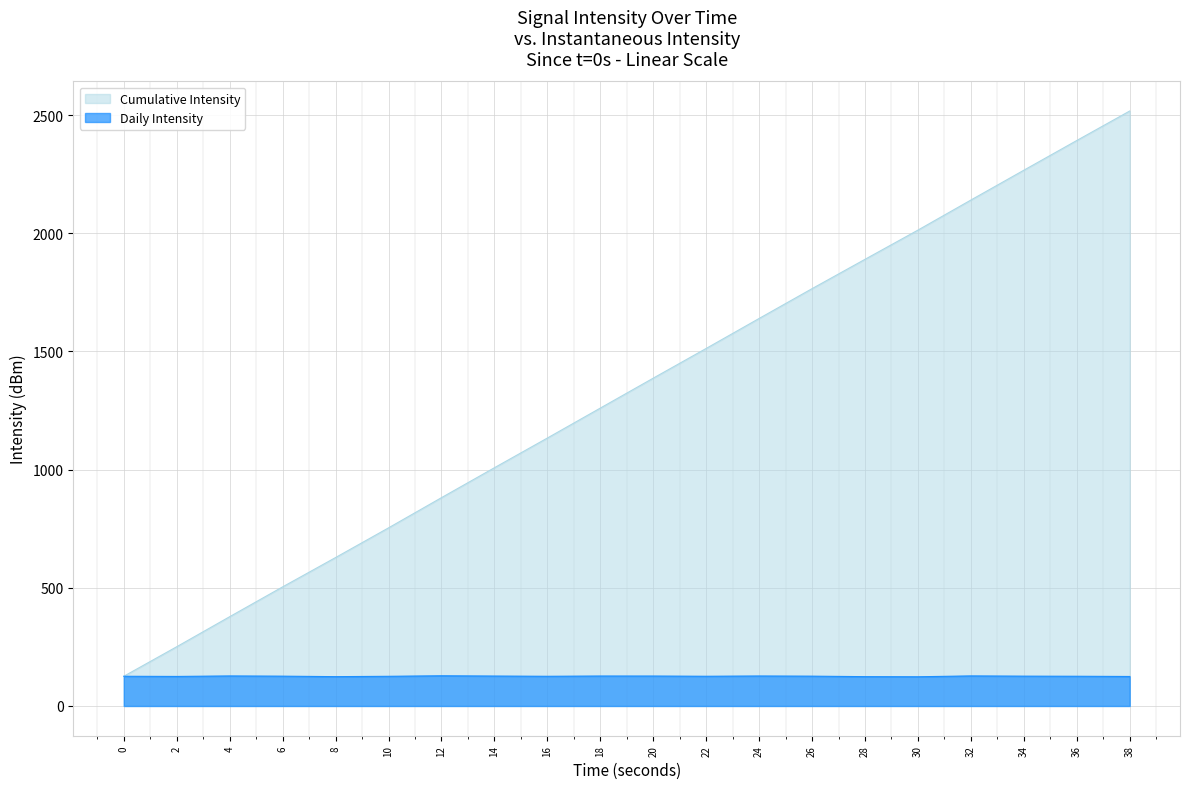

Rank the categories by Cumulative Intensity value from lowest to highest.

0, 2, 4, 6, 8, 10, 12, 14, 16, 18, 20, 22, 24, 26, 28, 30, 32, 34, 36, 38